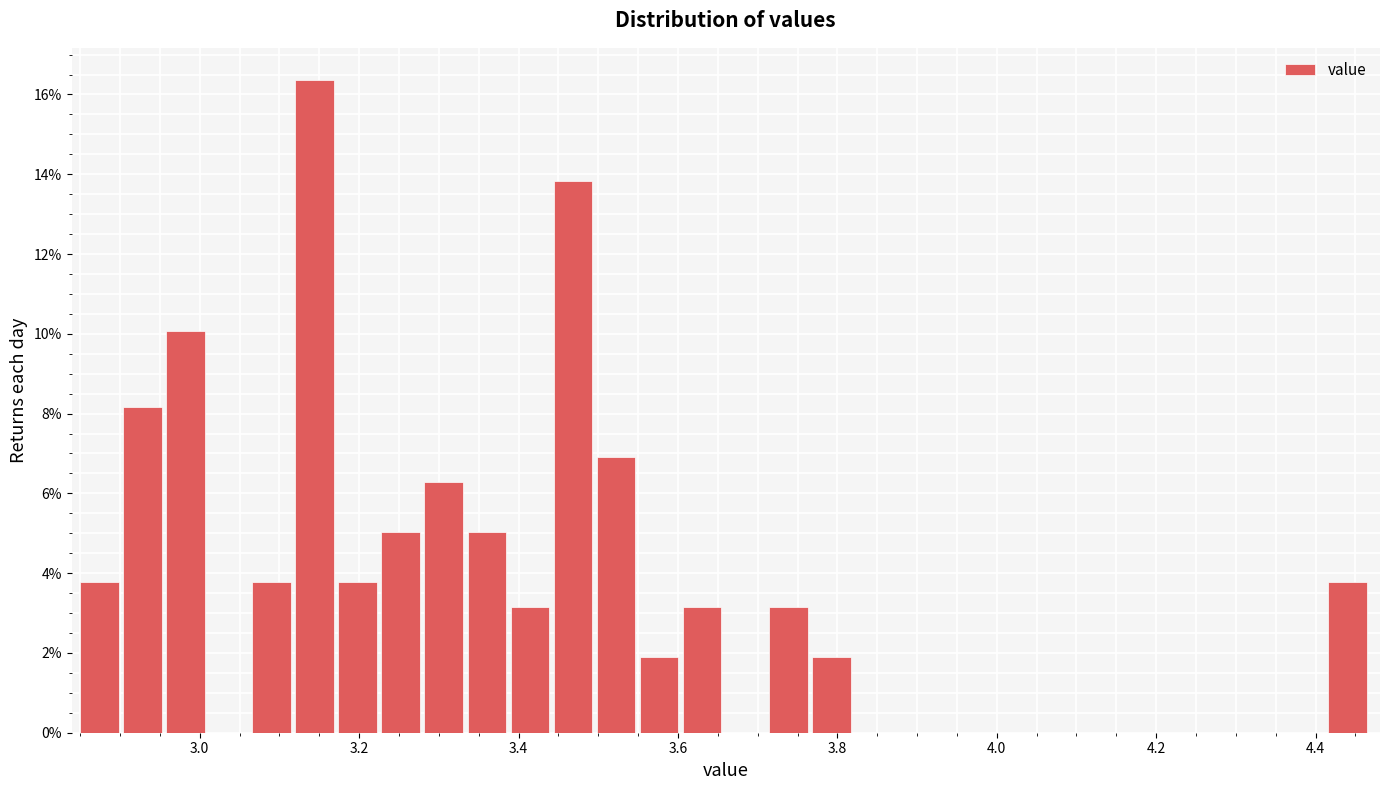

Read against the x-axis, roughly where is the centre of the tallest bar?

3.14